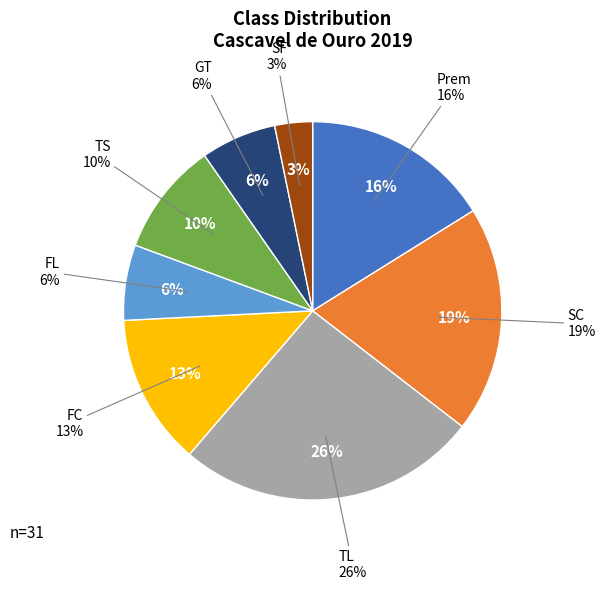

What percentage is the SC slice, to the nearest percent?

19%